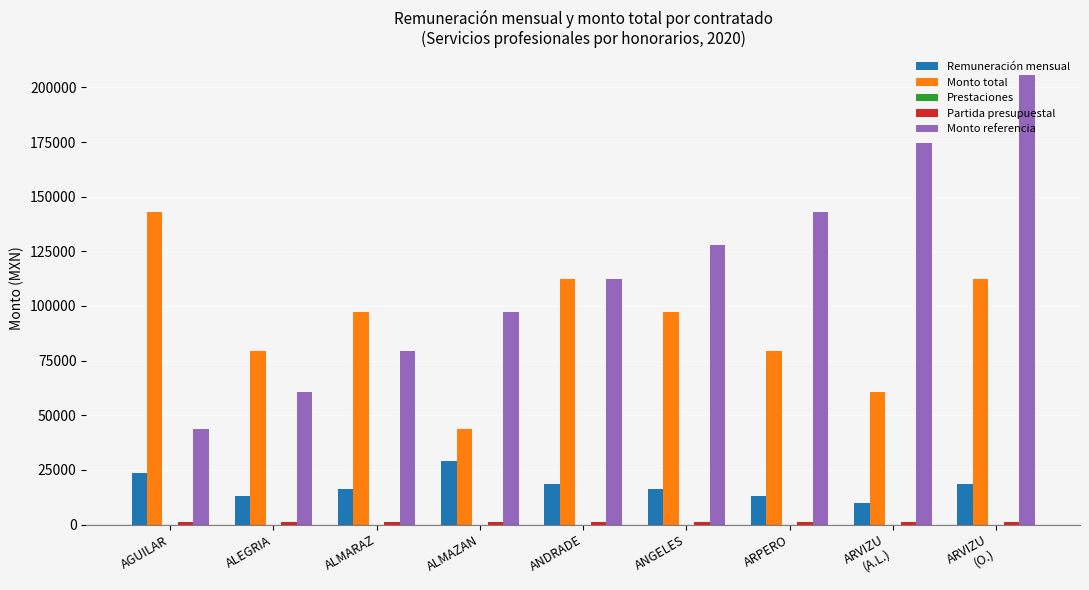

What is the difference between the Monto total values at ALMAZAN and AGUILAR?

99150